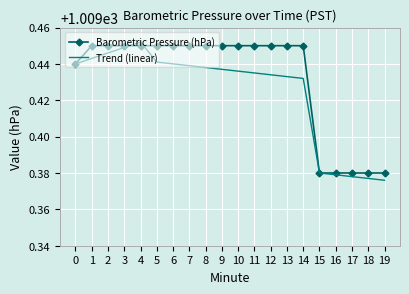

Rank the series by their average value, from lowest to highest.

Trend (linear), Barometric Pressure (hPa)